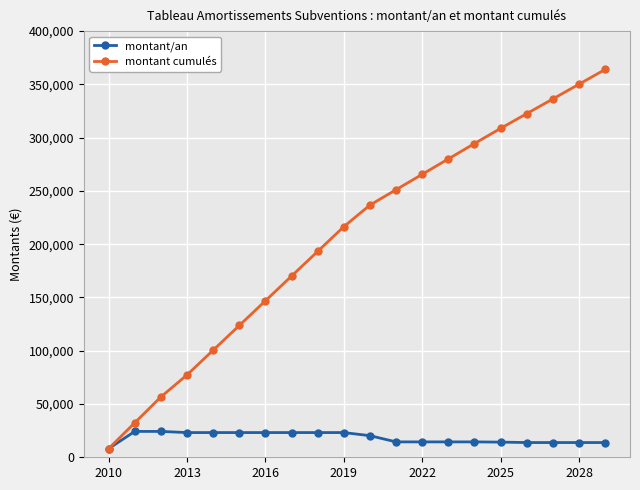

How many data points in montant/an are less than 20274?

10